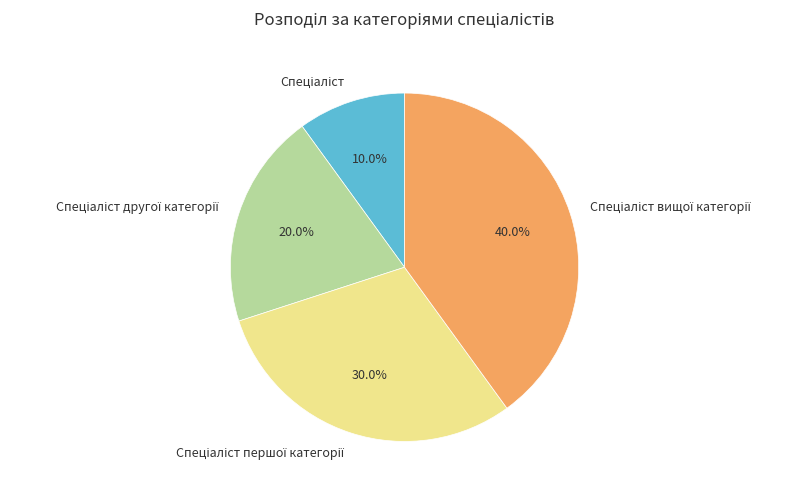

How many segments does this pie chart have?

4